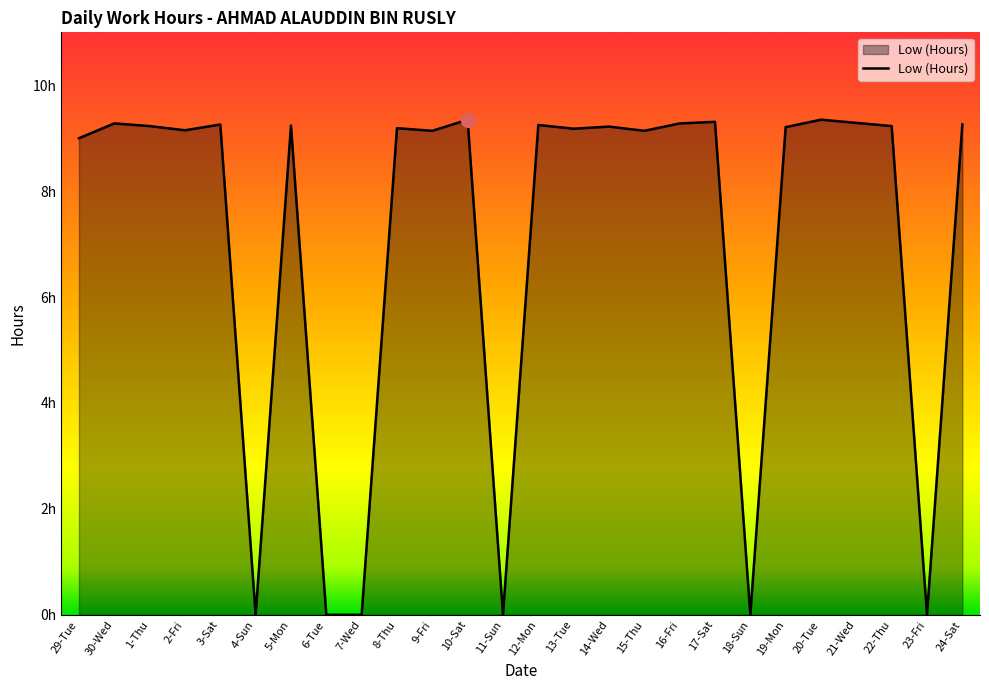

Is this an area chart (filled region under the line)?

Yes